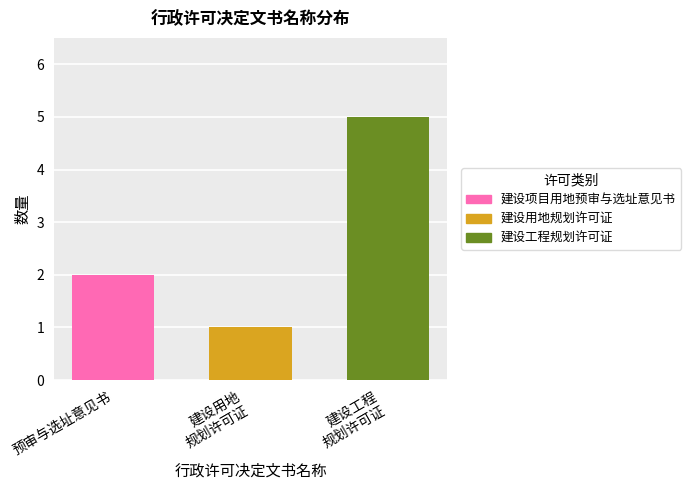

What is the maximum value for 建设项目用地预审与选址意见书?

2